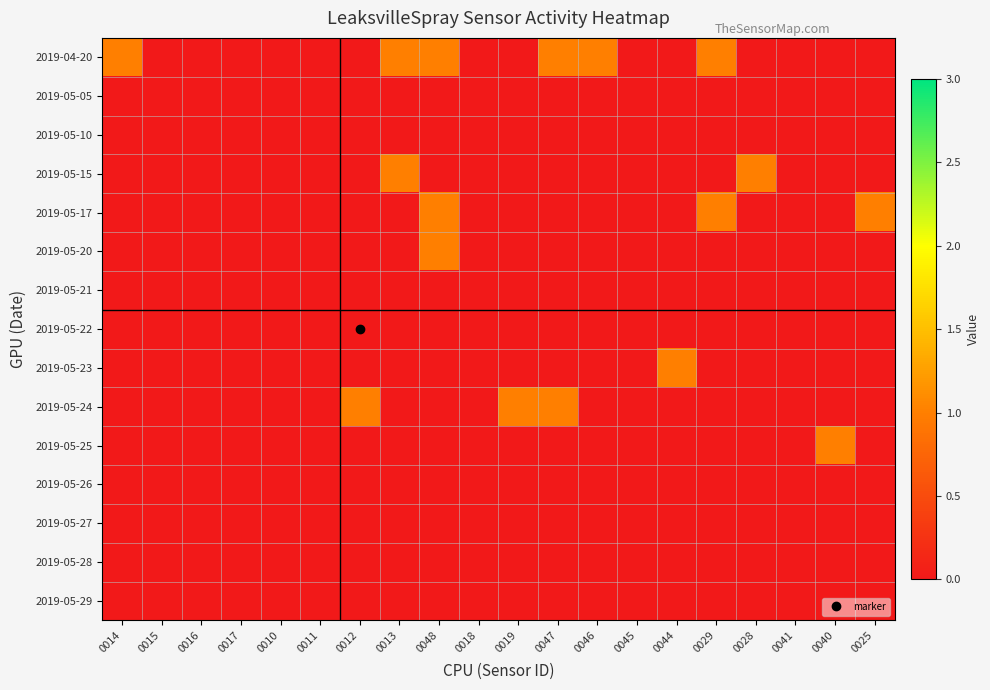

What is the total value across all series at 0013?

2